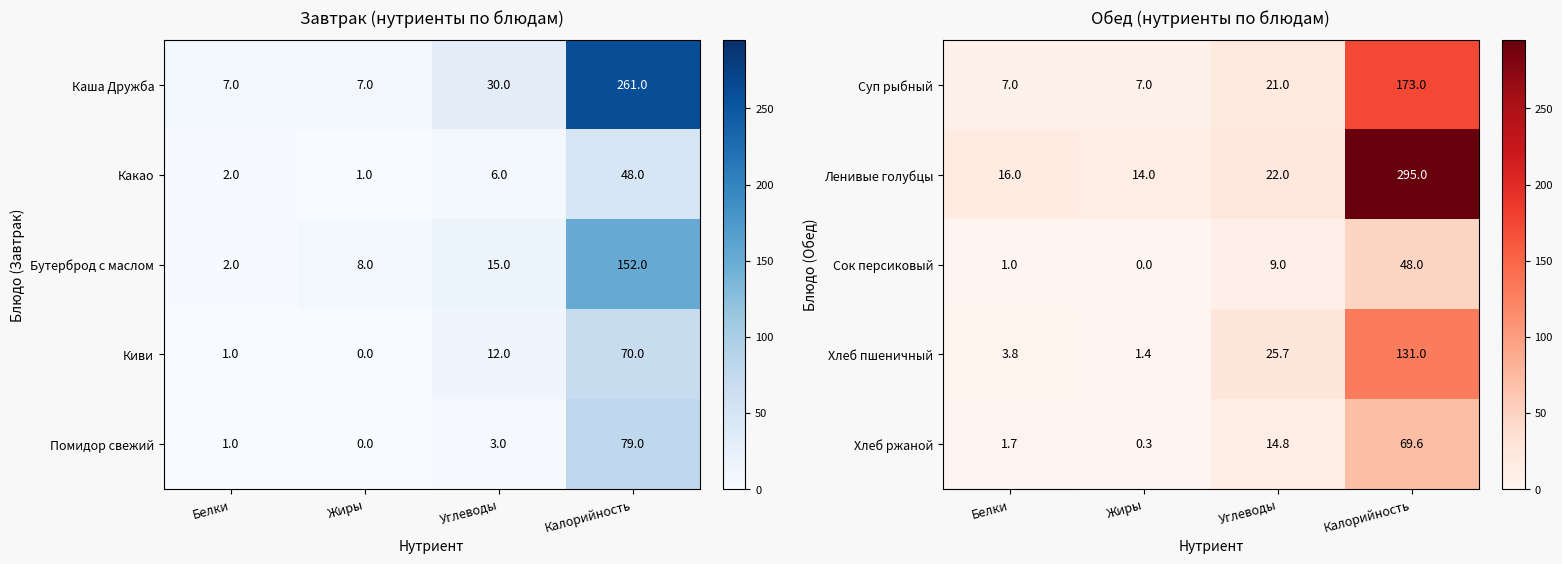

What is the sum of the Хлеб пшеничный values at Углеводы and Калорийность?

156.7